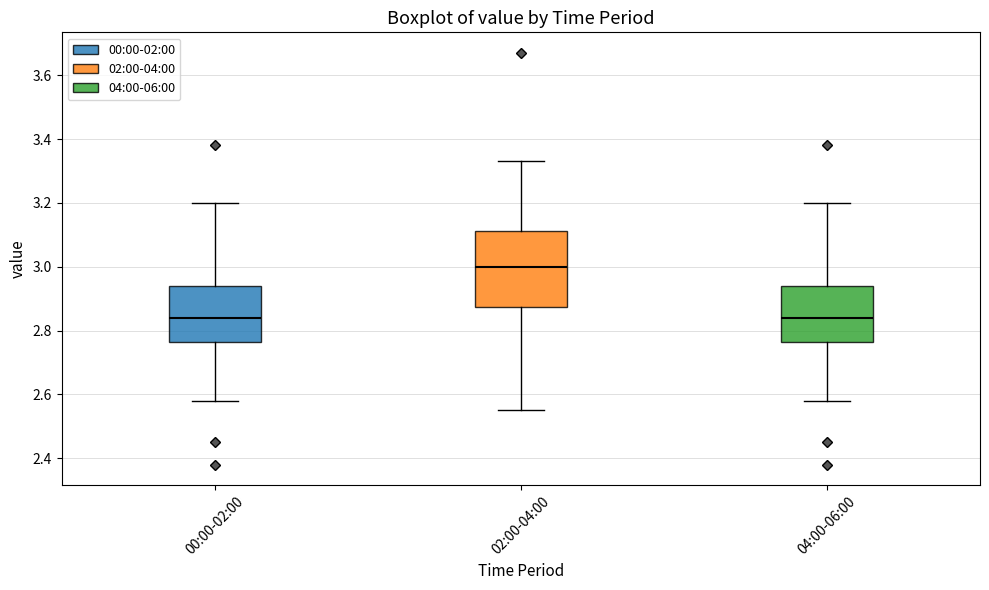

Where does the median line of the box for 00:00-02:00 sit on the y-axis? The values are not printed on the chart, so give them approximately, as read against the axis.

2.84